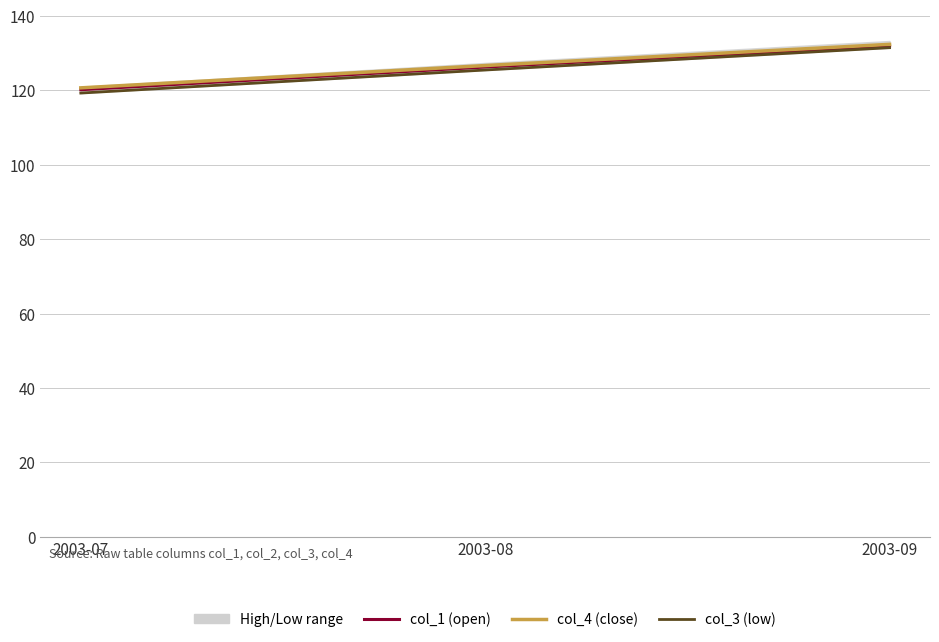

How many values in the col_3 (low) series exceed 125?

2